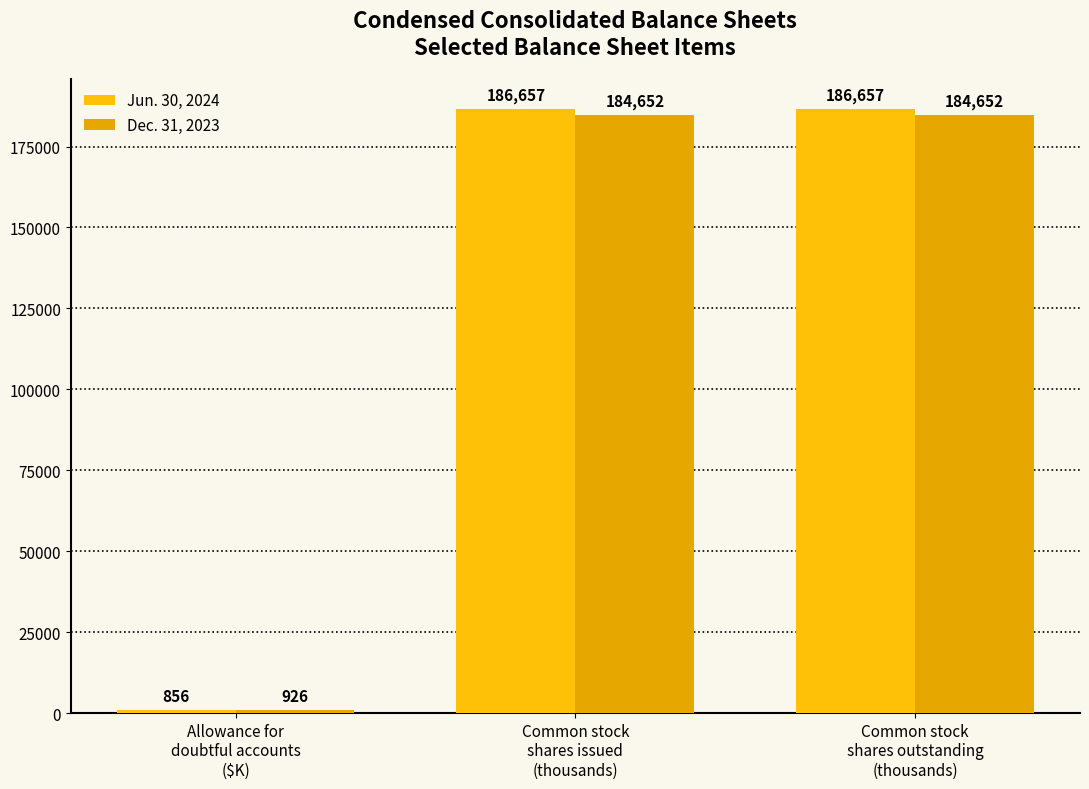

Reading left to right, extract all data points from this chart.

Jun. 30, 2024: Allowance for
doubtful accounts
($K)=856	Common stock
shares issued
(thousands)=186657	Common stock
shares outstanding
(thousands)=186657
Dec. 31, 2023: Allowance for
doubtful accounts
($K)=926	Common stock
shares issued
(thousands)=184652	Common stock
shares outstanding
(thousands)=184652